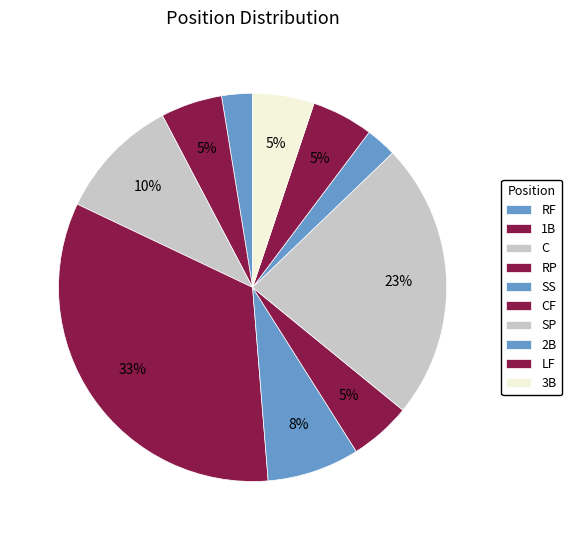

How many segments does this pie chart have?

10